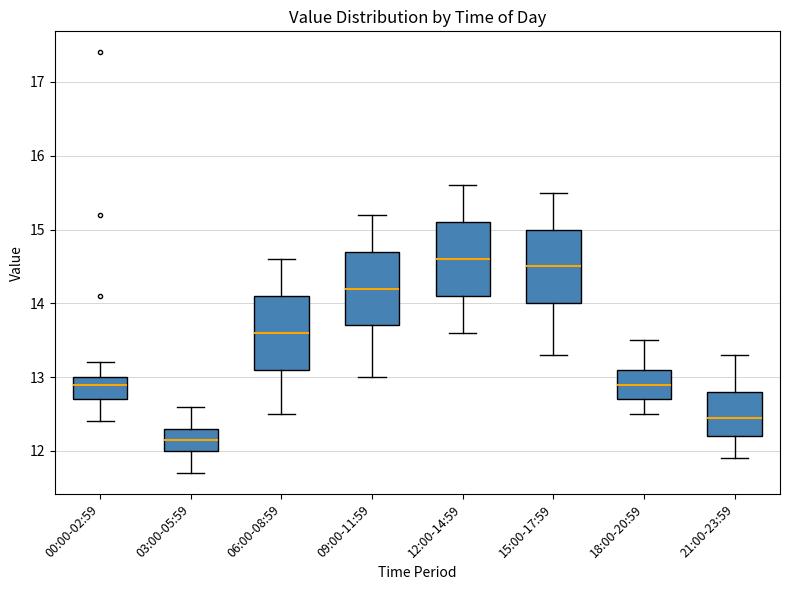

Which box's median line is the lowest?

03:00-05:59